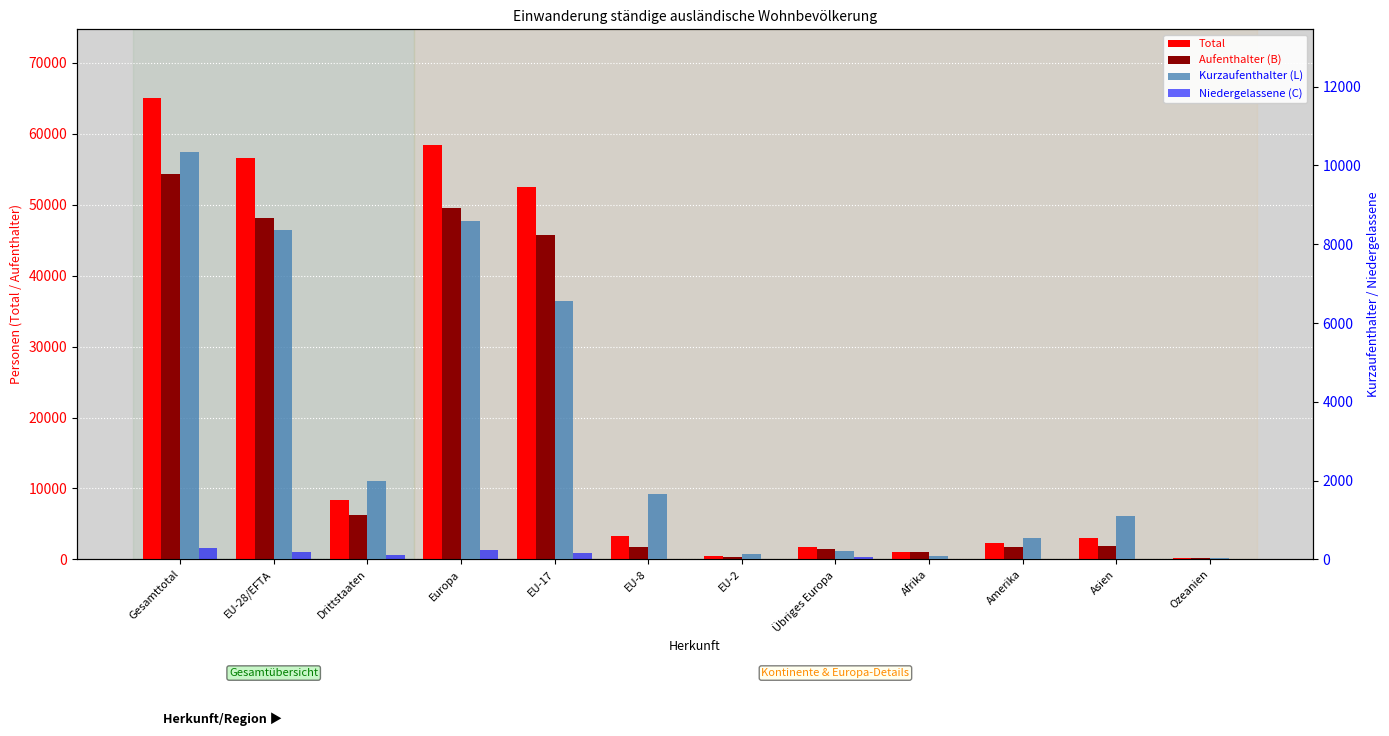

List the labels in order of Aufenthalter (B) value, largest first.

Gesamttotal, Europa, EU-28/EFTA, EU-17, Drittstaaten, Asien, EU-8, Amerika, Übriges Europa, Afrika, EU-2, Ozeanien